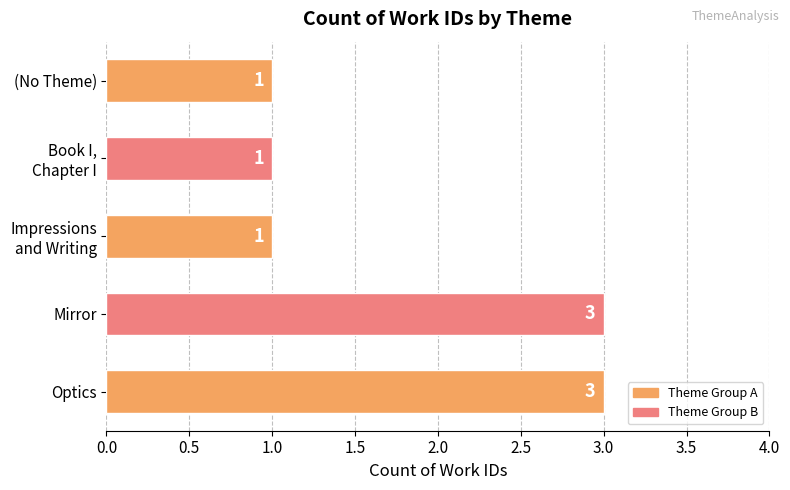

The chart shows a value of 3 at Optics. True or false?

True